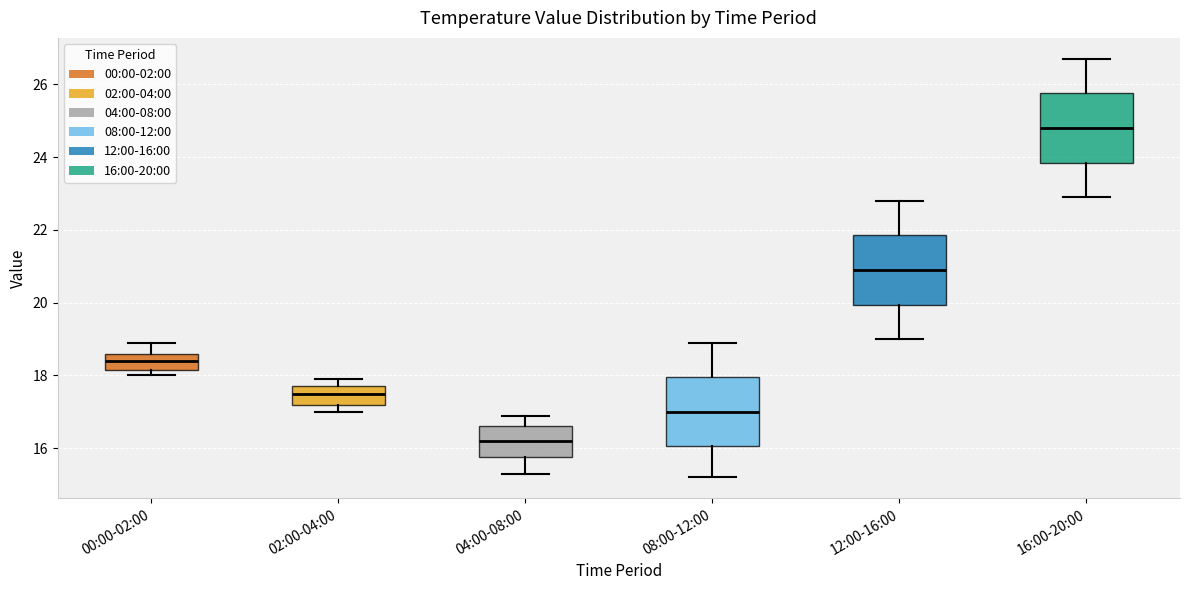

Reading left to right, transcribe this box plot: for each box, give where its median line is, the range the box spans, and where its two whiskers end, as read against the y-axis. The values are not printed on the chart, so give them approximately, as read against the axis.

00:00-02:00: median 18.4, box 18.2 to 18.6, whiskers 18.0 to 19.0
02:00-04:00: median 17.6, box 17.2 to 17.8, whiskers 17.0 to 18.0
04:00-08:00: median 16.2, box 15.8 to 16.6, whiskers 15.4 to 17.0
08:00-12:00: median 17.0, box 16.0 to 18.0, whiskers 15.2 to 19.0
12:00-16:00: median 21.0, box 20.0 to 21.8, whiskers 19.0 to 22.8
16:00-20:00: median 24.8, box 23.8 to 25.8, whiskers 23.0 to 26.8